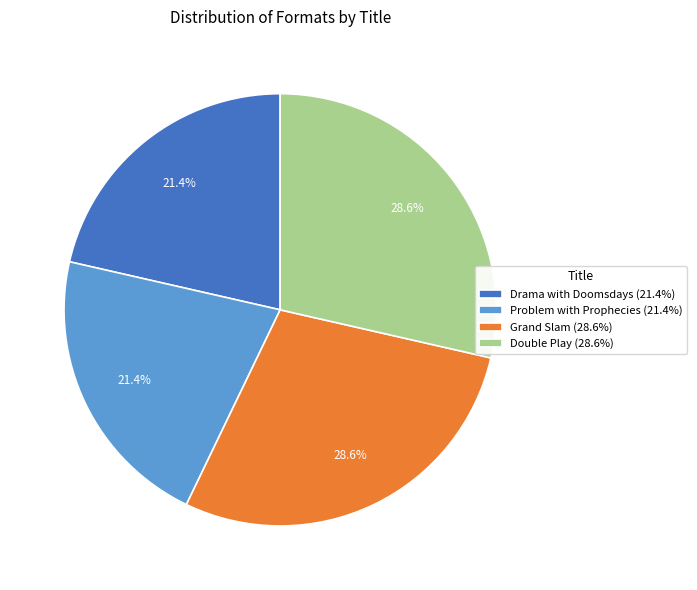

The Grand Slam slice represents 29% of the pie. True or false?

True